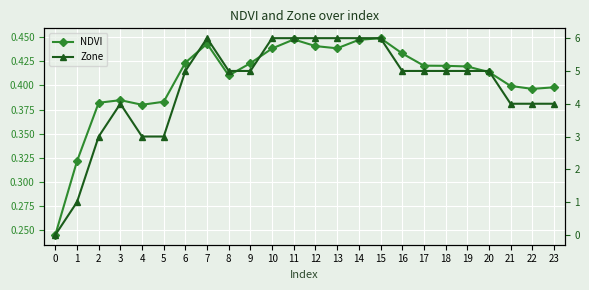

True or false: Zone has more than 2 points higher than both neighbors.

False